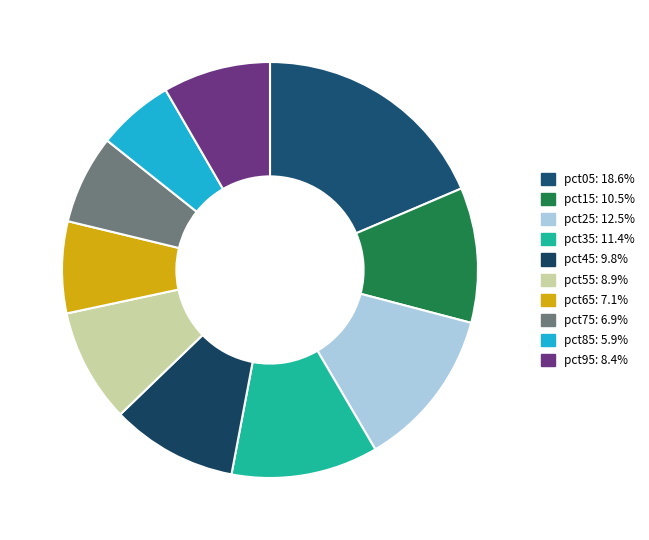

To the nearest percent, what is the average slice percentage?

10%